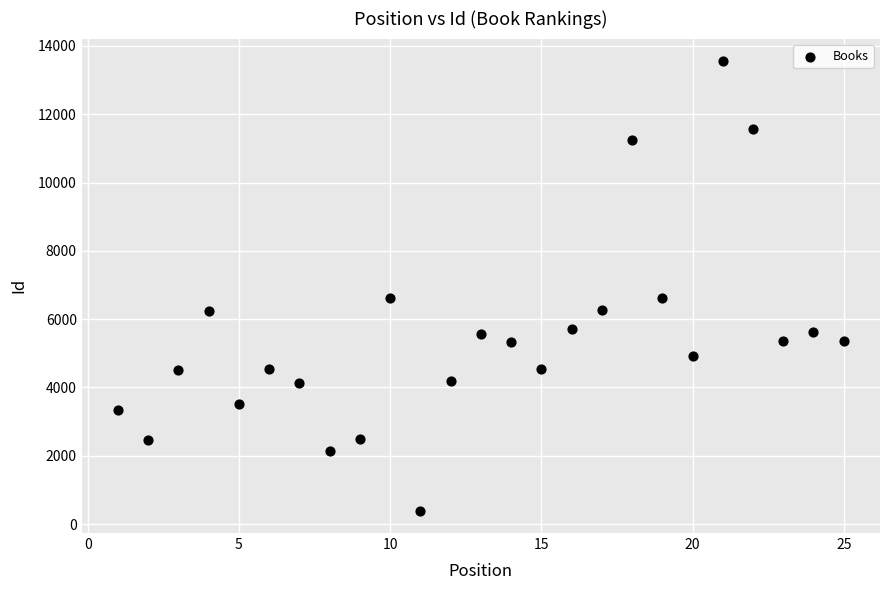

What is the range of X values (max minus min)?

24